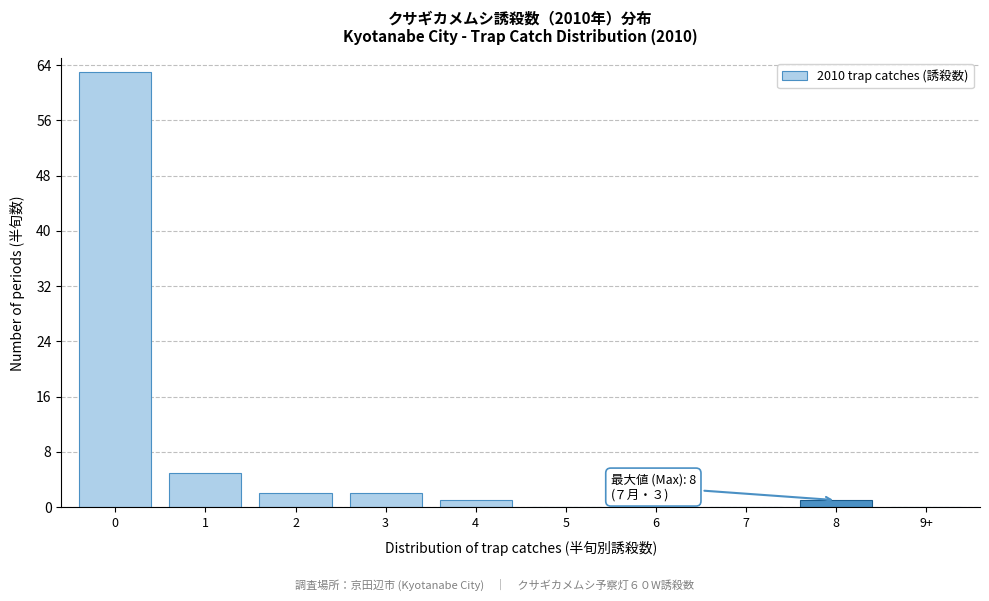

Reading right to left, extract all data points from this chart.

9+=0	8=1	7=0	6=0	5=0	4=1	3=2	2=2	1=5	0=63